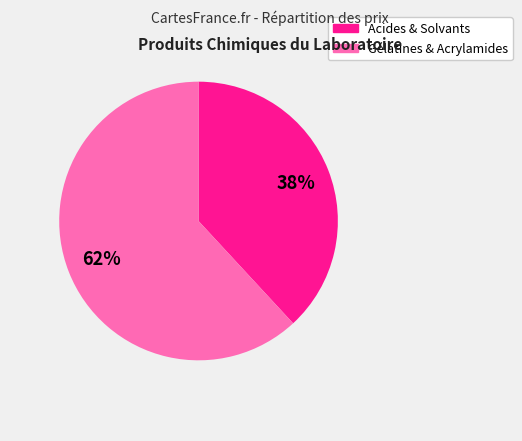

Is there a majority slice in this chart?

Yes